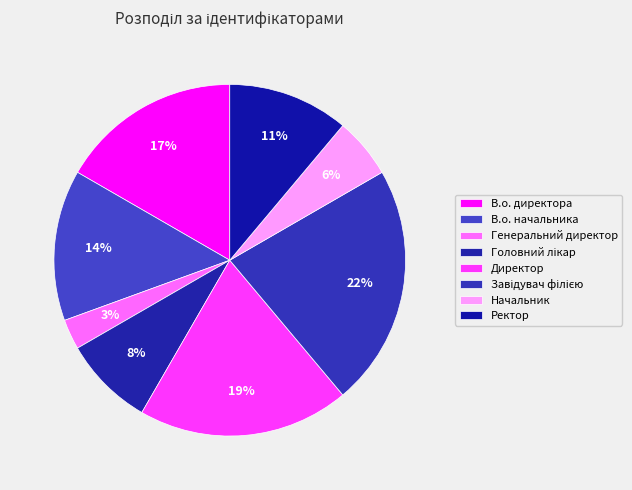

To the nearest percent, what is the combined percentage of Директор and Начальник?

25%